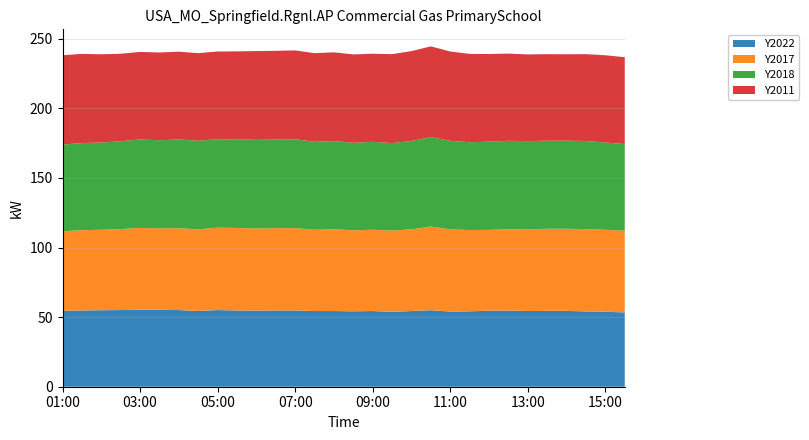

The value of Y2022 at 03:00 is 55.3. True or false?

True